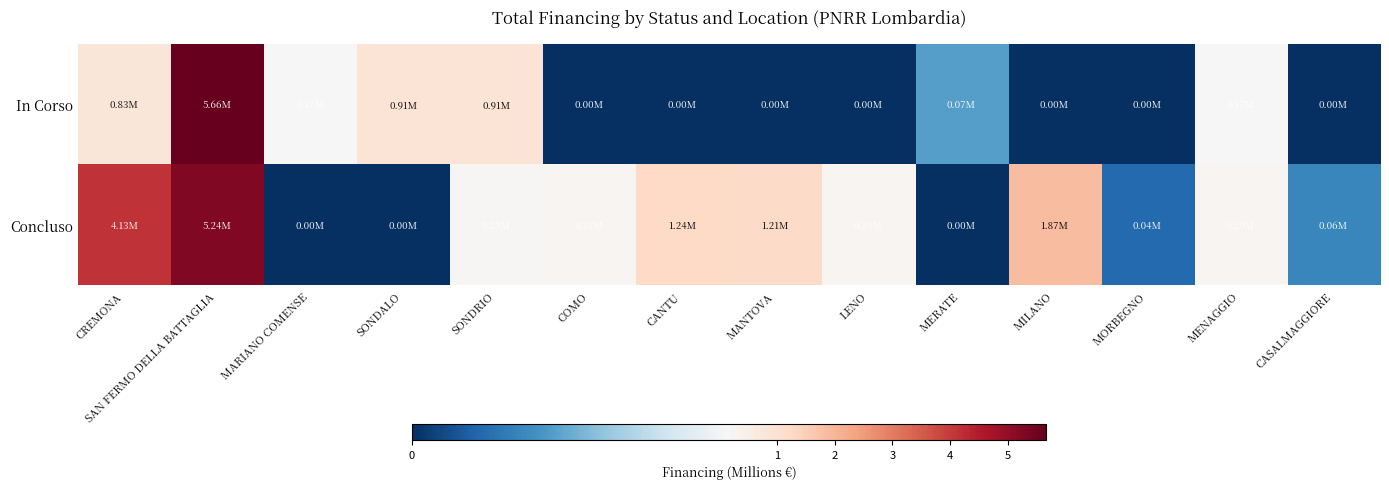

How many data points does each series have?

14